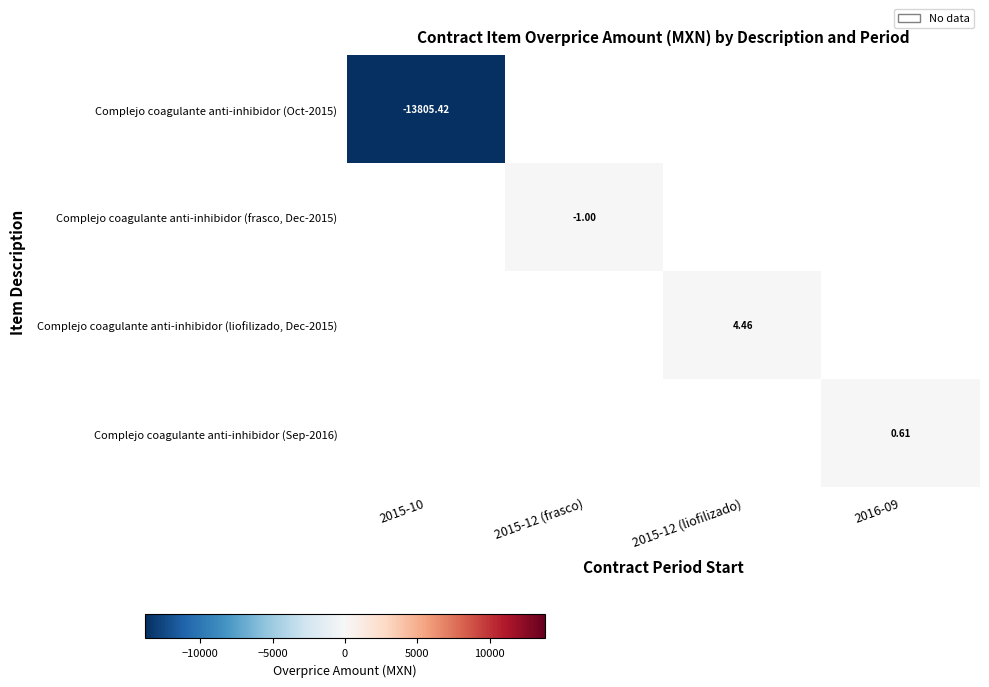

At which category does the chart reach its minimum across all series?

2015-10